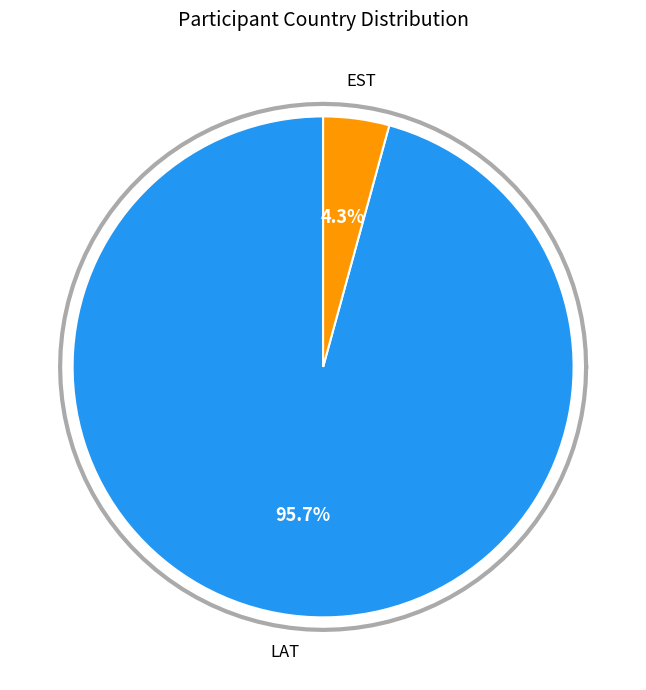

Which has a higher value, LAT or EST?

LAT